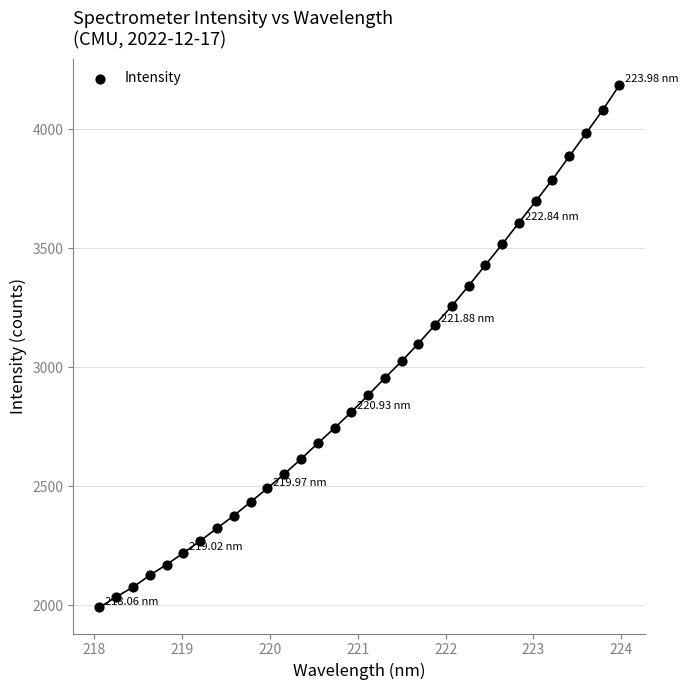

What is the range of Y values (max minus min)?

2194.8